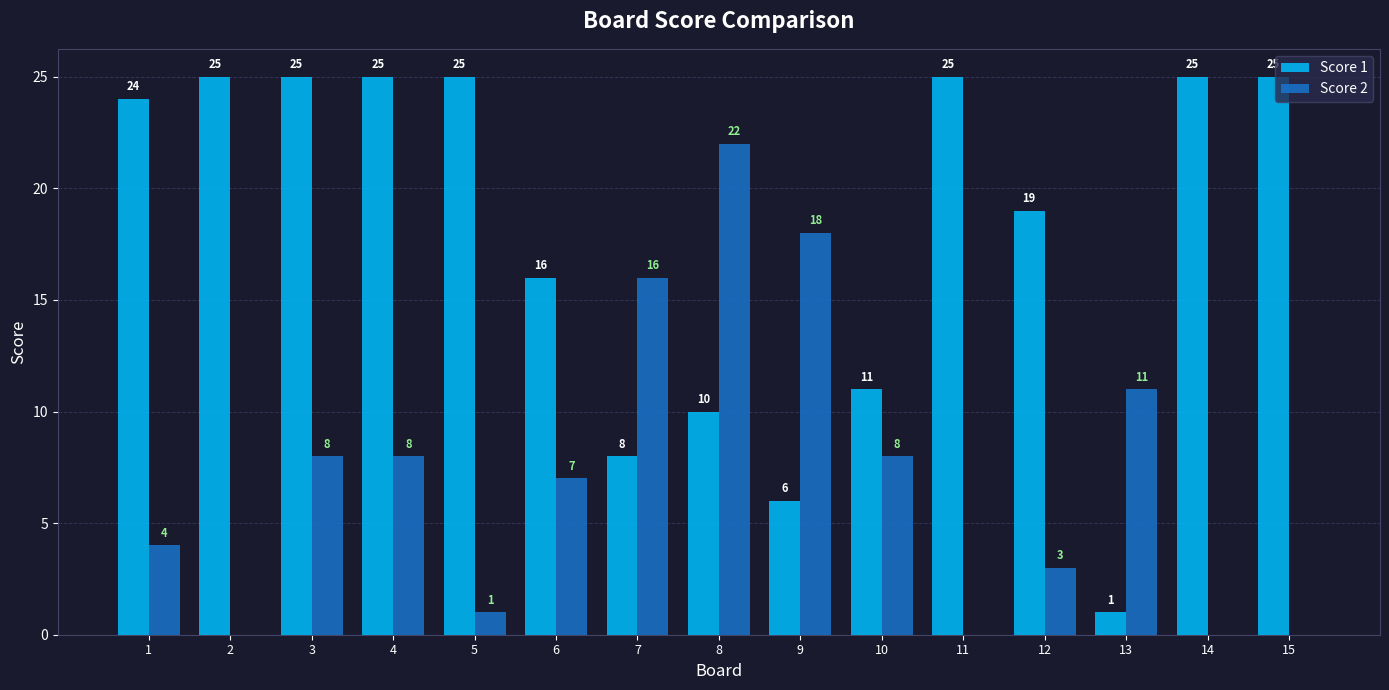

Is it true that Score 1 equals 24 at 1?

True